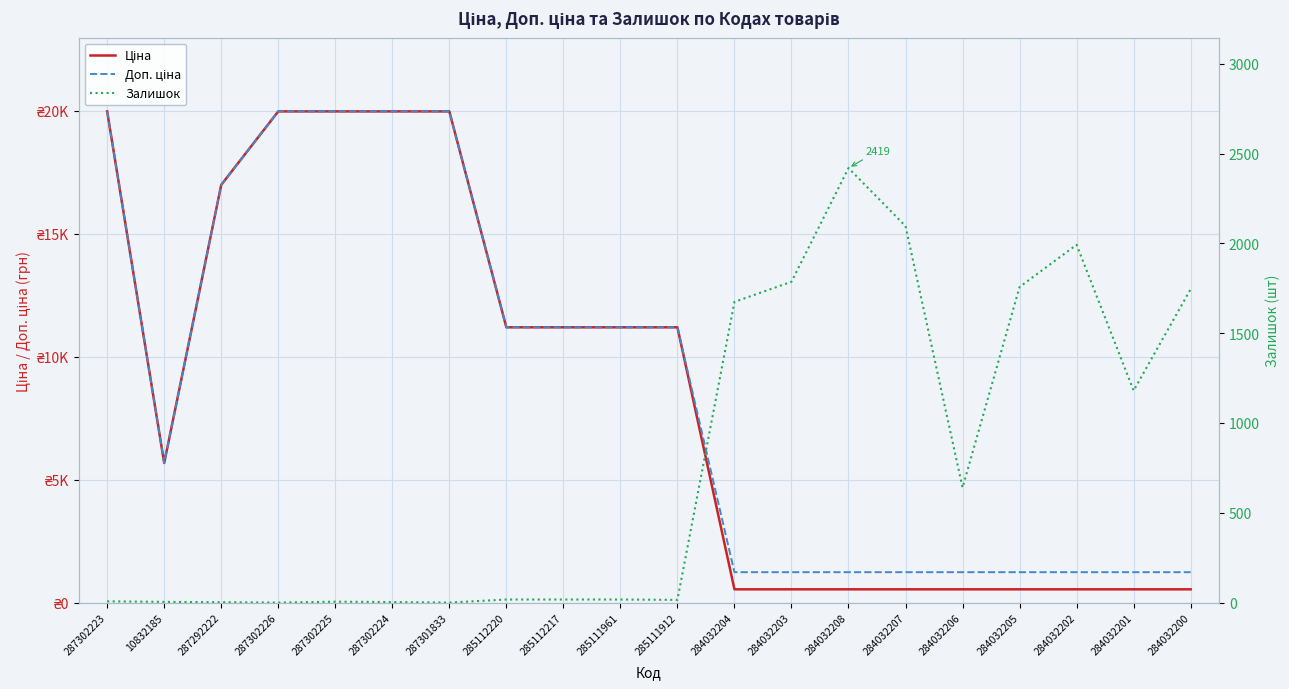

Does the chart have visible grid lines?

Yes